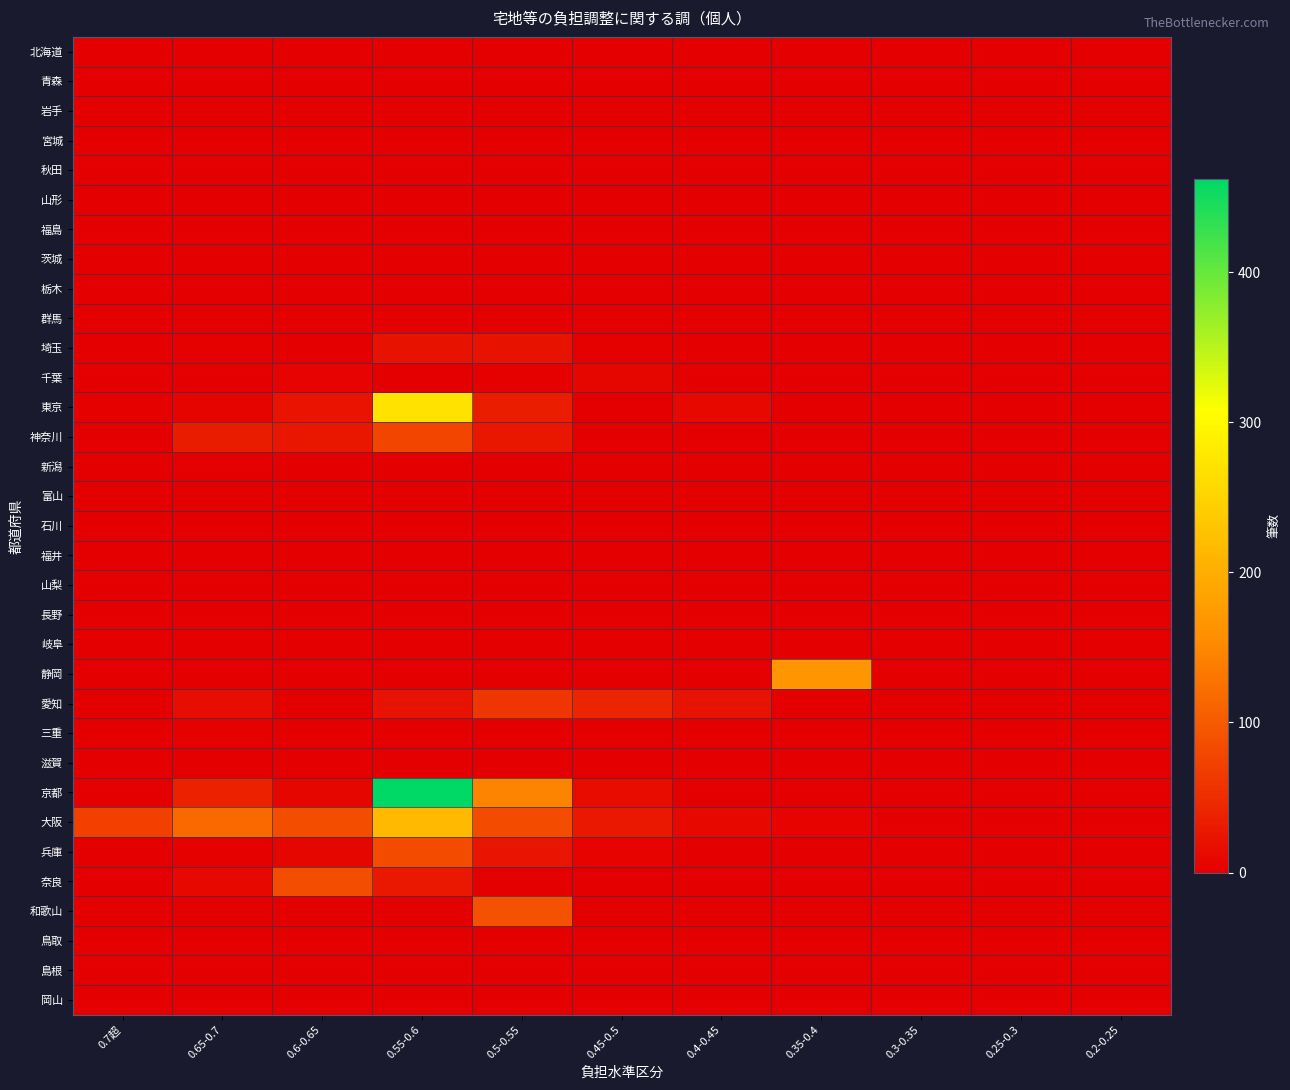

Which series changed the most between 0.3-0.35 and 0.25-0.3?

北海道